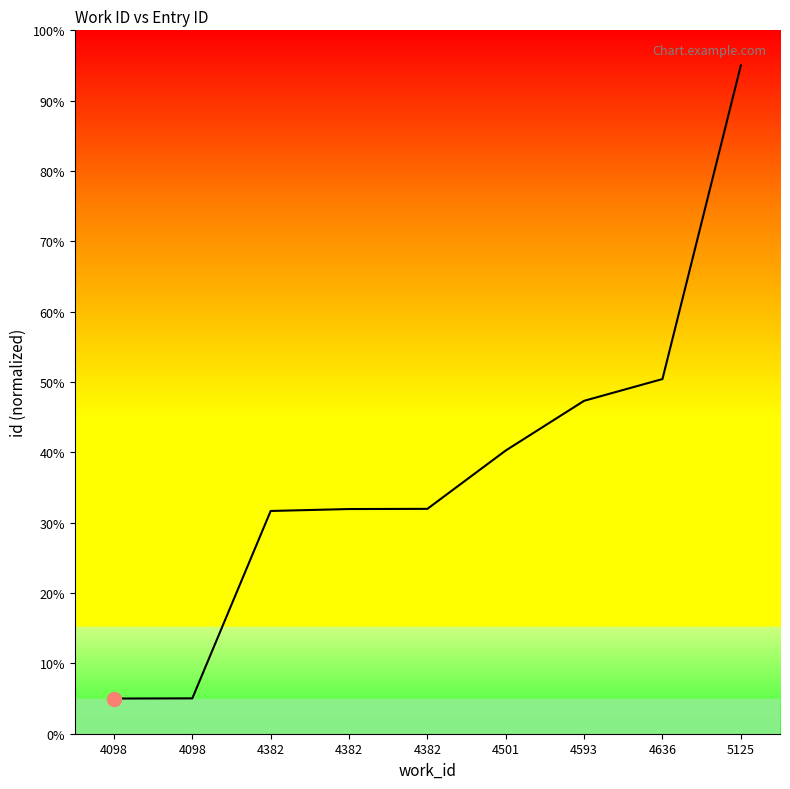

Is this an area chart (filled region under the line)?

Yes